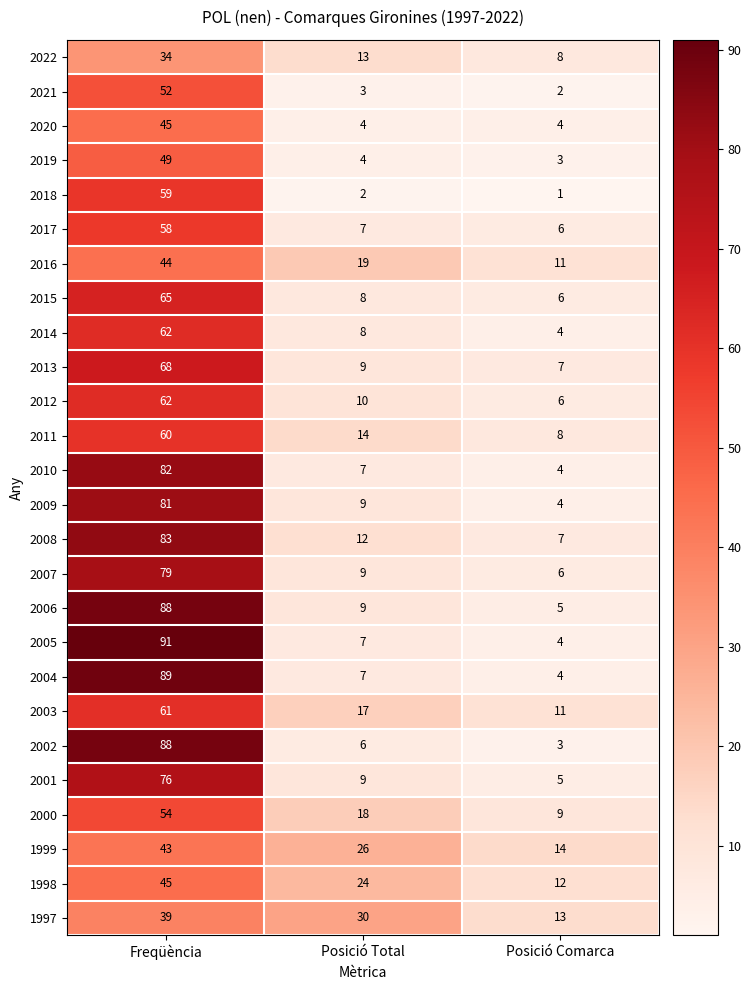

Which series has the largest range (max minus min)?

2005